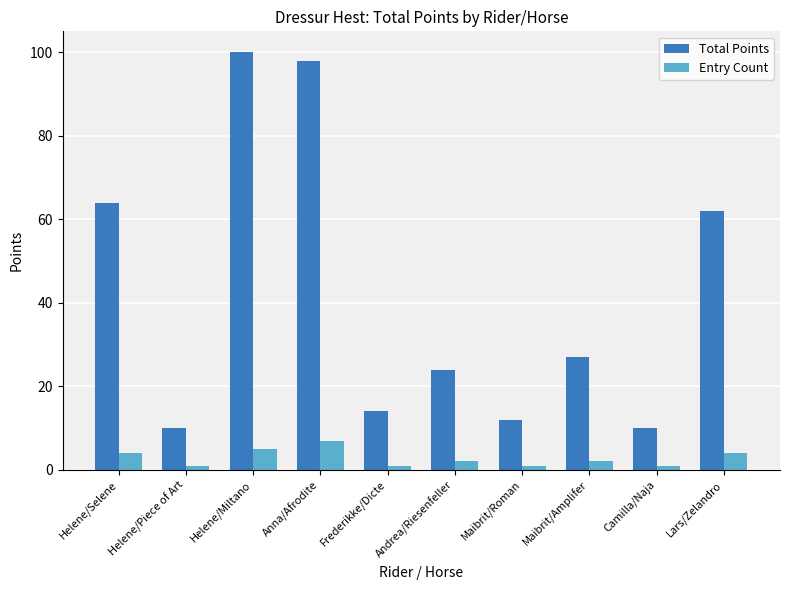

What is the difference between the Entry Count values at Helene/Selene and Helene/Piece of Art?

3